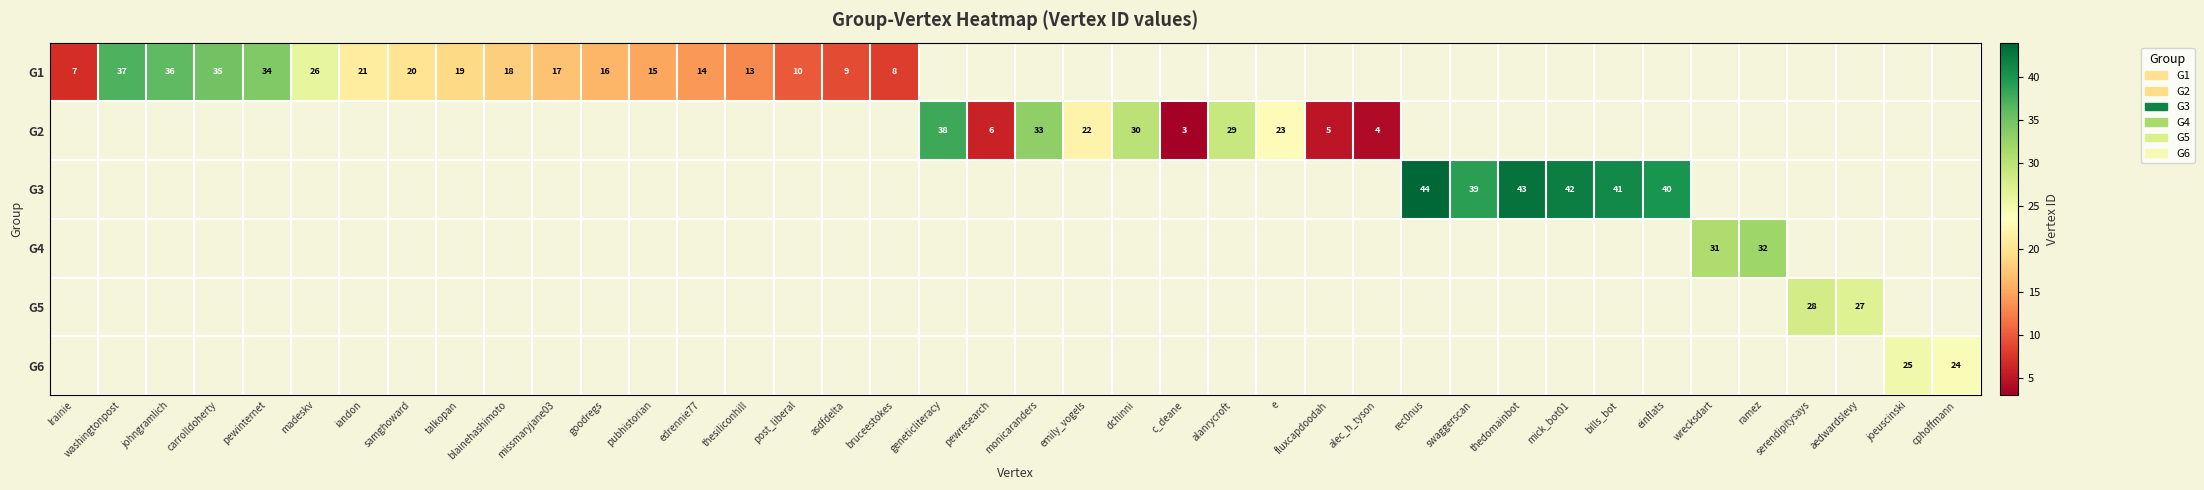

Is it true that G2 equals 46 at monicaranders?

False